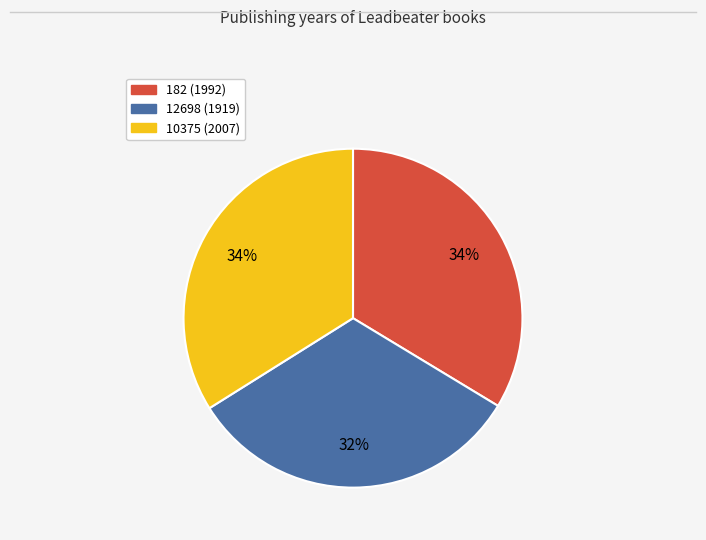

How many slices are in this pie chart?

3